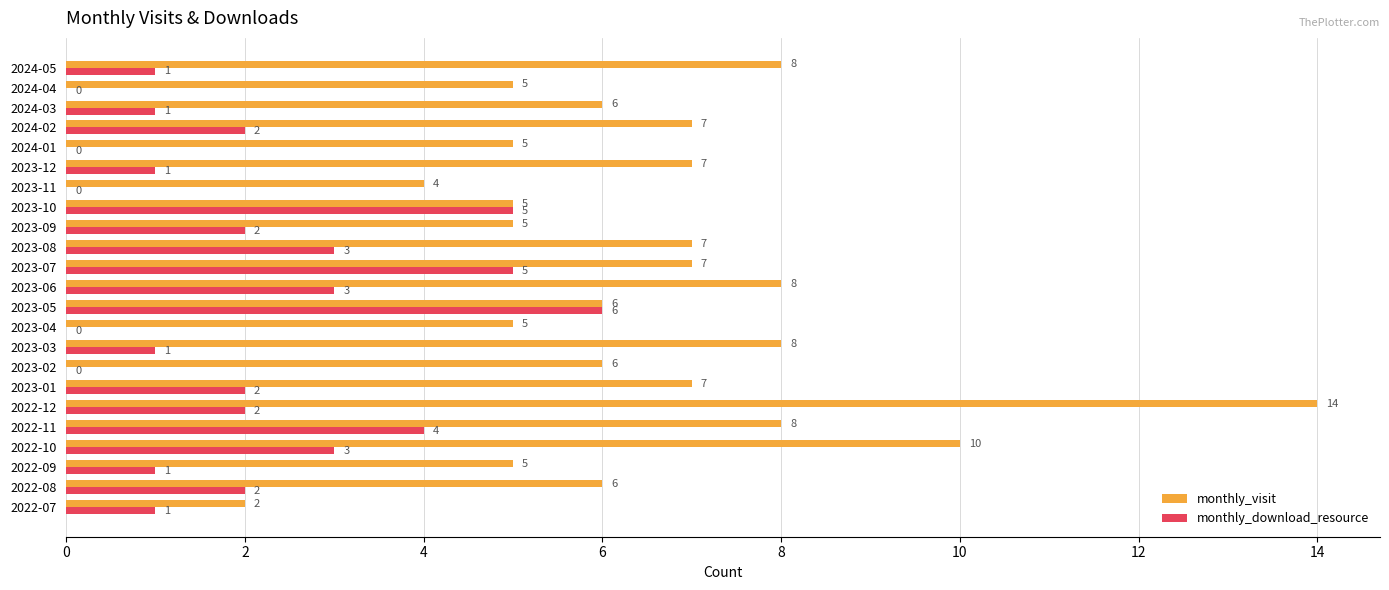

What are all the series names shown in the legend?

monthly_visit, monthly_download_resource